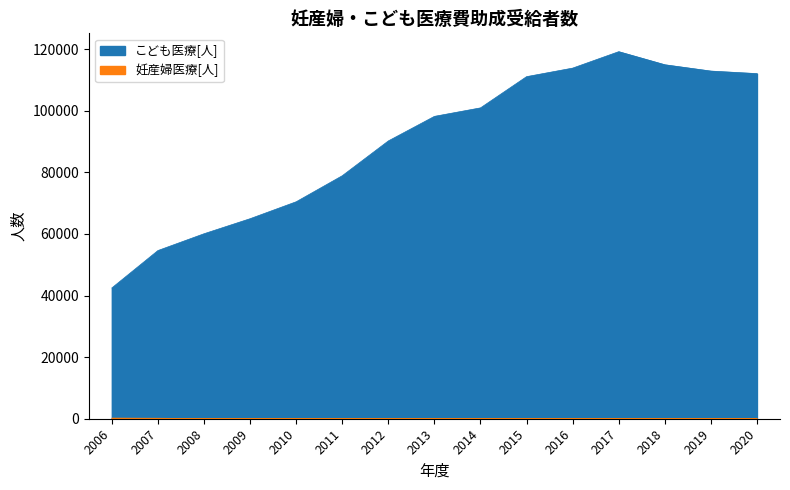

Reading right to left, list all the values displayed in this chart.

妊産婦医療[人]: 2020=21	2019=35	2018=35	2017=40	2016=39	2015=44	2014=42	2013=34	2012=32	2011=37	2010=46	2009=29	2008=20	2007=161	2006=201
こども医療[人]: 2020=112059	2019=112885	2018=114936	2017=119183	2016=113843	2015=111072	2014=100930	2013=98174	2012=90196	2011=78895	2010=70440	2009=64943	2008=60057	2007=54604	2006=42466